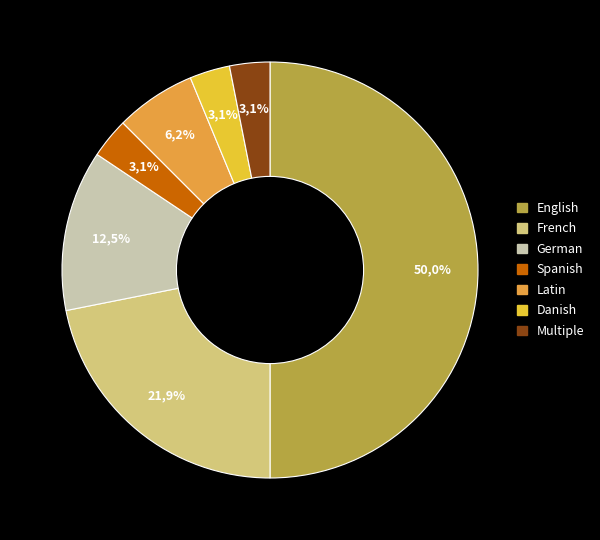

Between French and Multiple, which is larger?

French